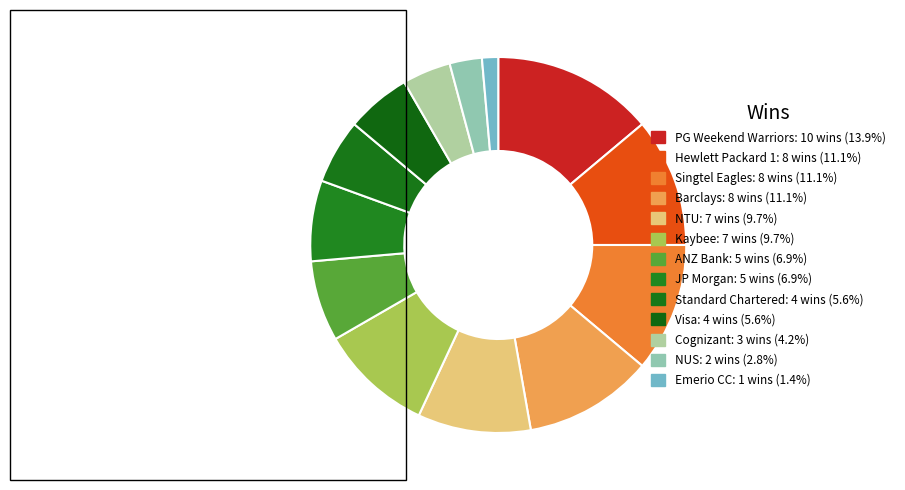

How many segments does this pie chart have?

13